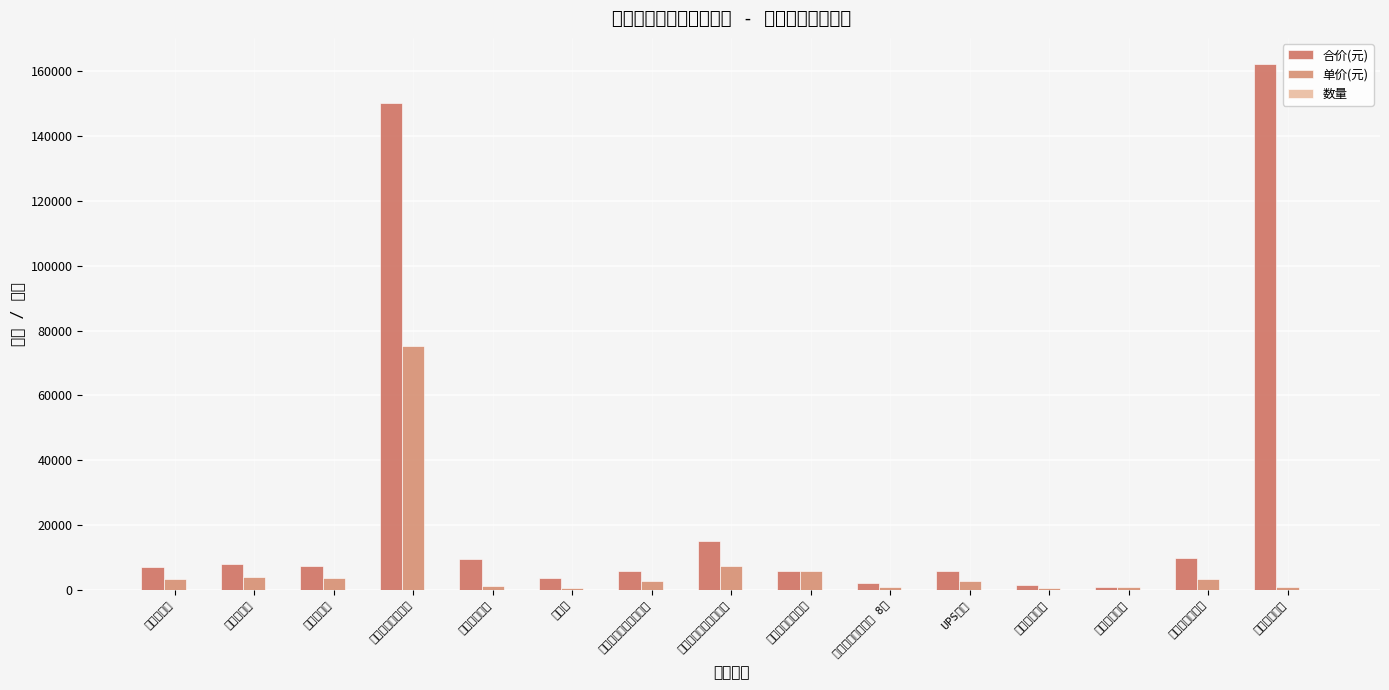

What is the lowest value of the 合价(元) series?

885.0